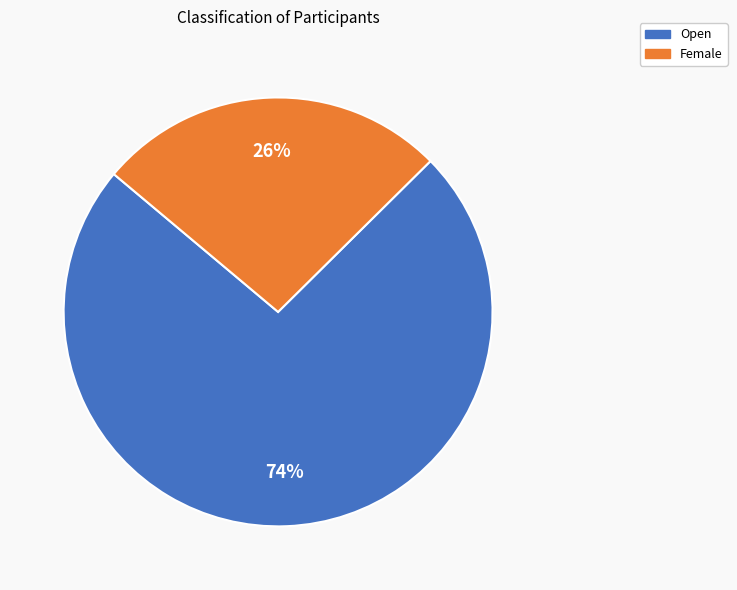

The Female slice represents 26% of the pie. True or false?

True